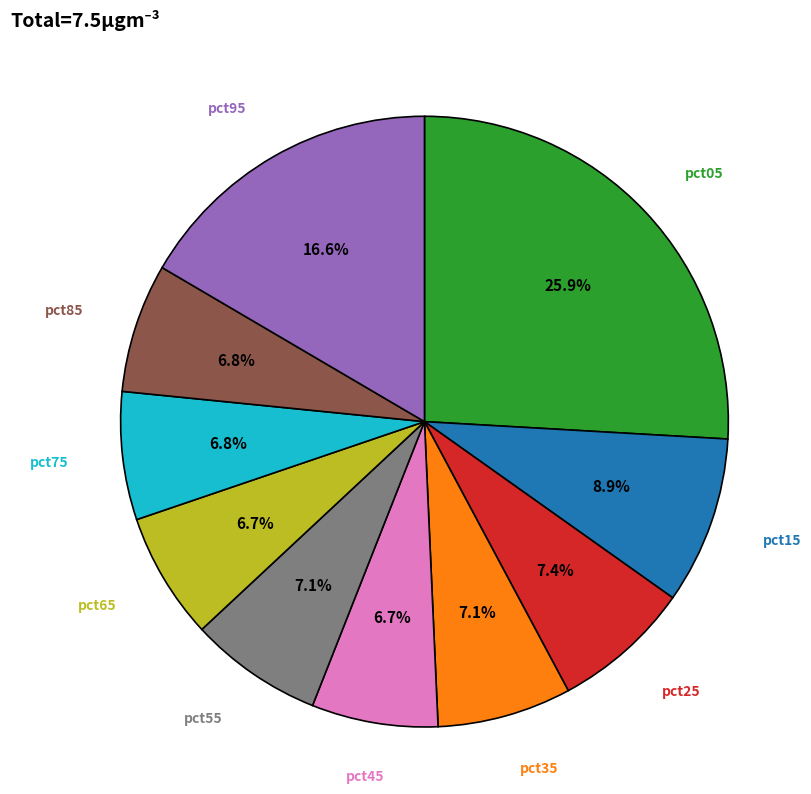

What is the largest slice in the pie chart?

pct05